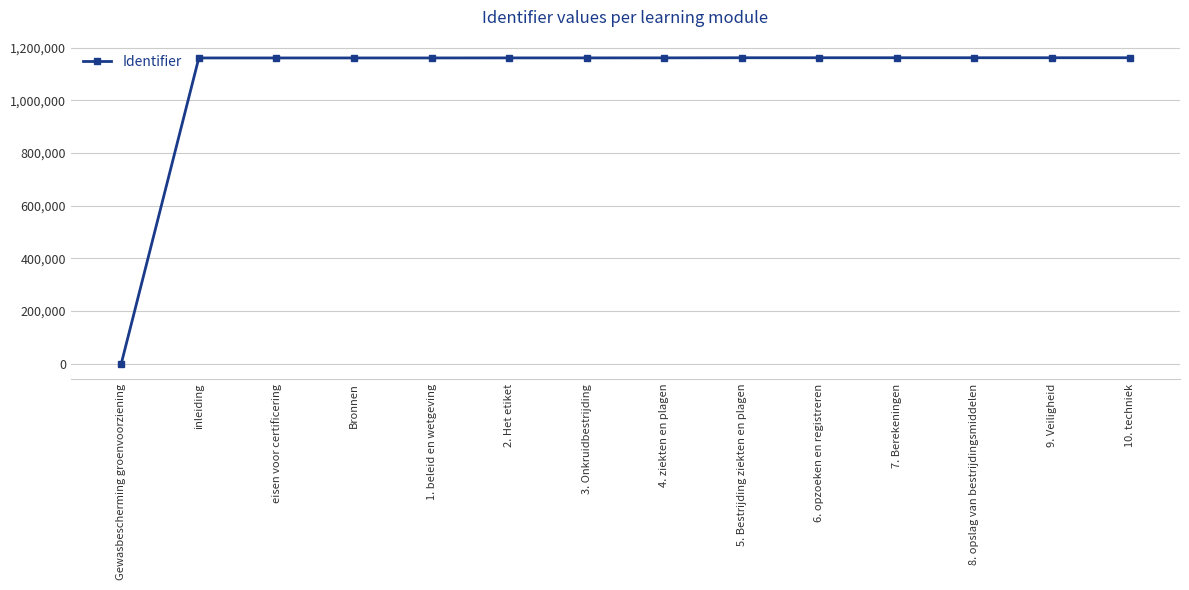

How many series are shown in this chart?

1